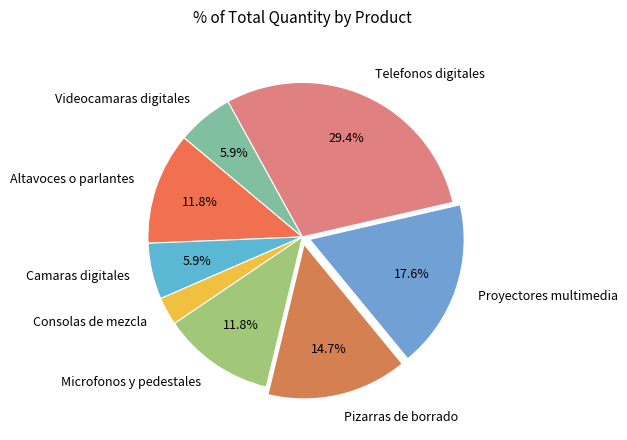

Does any single category account for the majority?

No